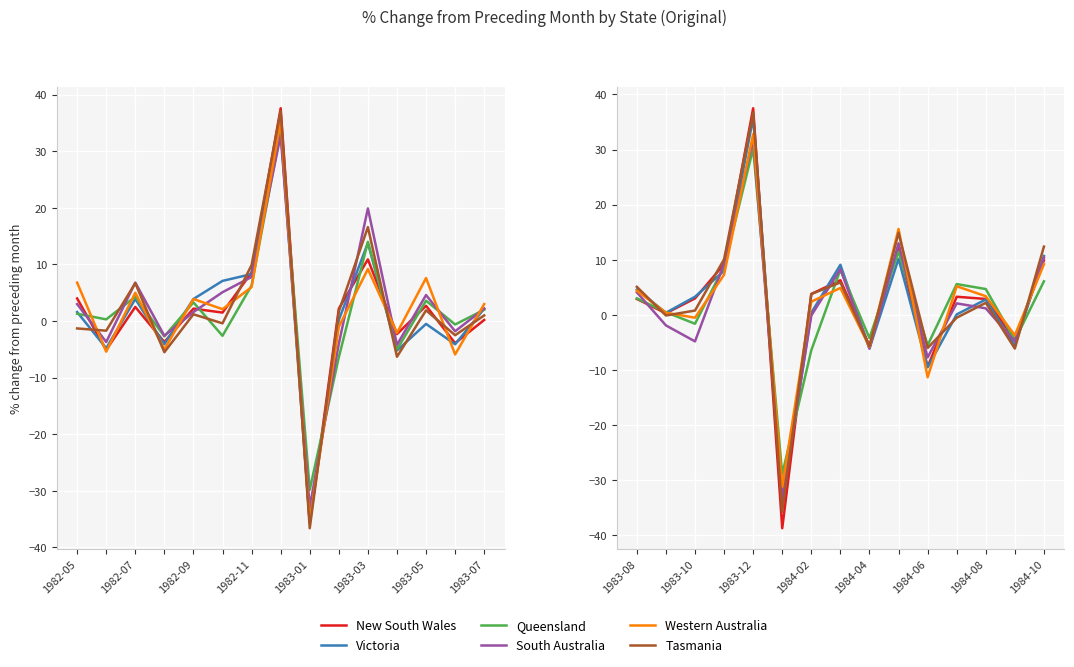

Where does the New South Wales series first go above 3?

1982-11